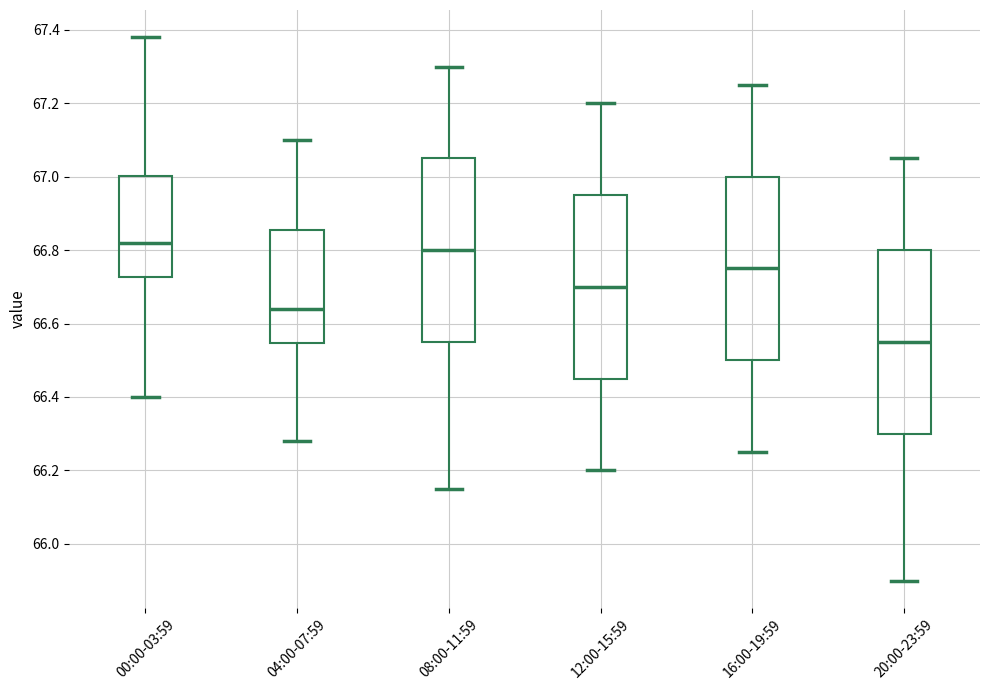

Reading left to right, read every box against the y-axis: the position of its median line, the range the box covers, and the ends of its whiskers. The values are not printed on the chart, so give them approximately, as read against the axis.

00:00-03:59: median 66.82, box 66.72 to 67.00, whiskers 66.40 to 67.38
04:00-07:59: median 66.64, box 66.54 to 66.86, whiskers 66.28 to 67.10
08:00-11:59: median 66.80, box 66.56 to 67.06, whiskers 66.16 to 67.30
12:00-15:59: median 66.70, box 66.46 to 66.96, whiskers 66.20 to 67.20
16:00-19:59: median 66.76, box 66.50 to 67.00, whiskers 66.26 to 67.26
20:00-23:59: median 66.56, box 66.30 to 66.80, whiskers 65.90 to 67.06